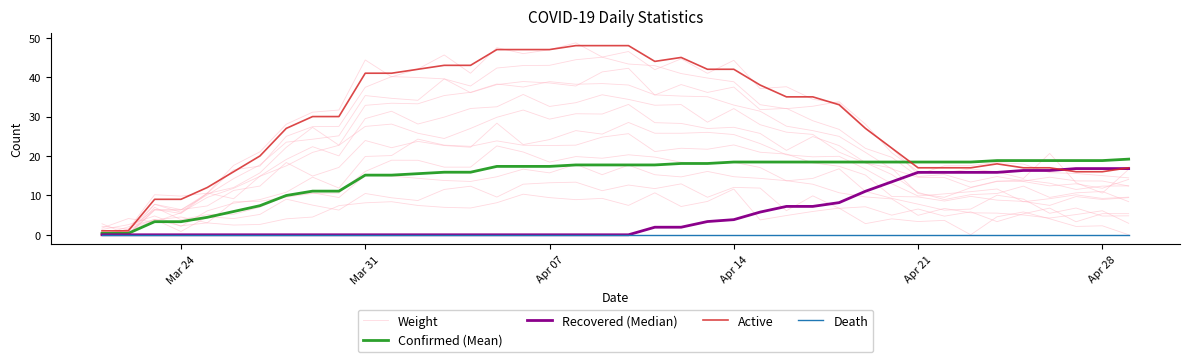

What is the value of the Recovered (Median) point at the 40th from the left?

16.8